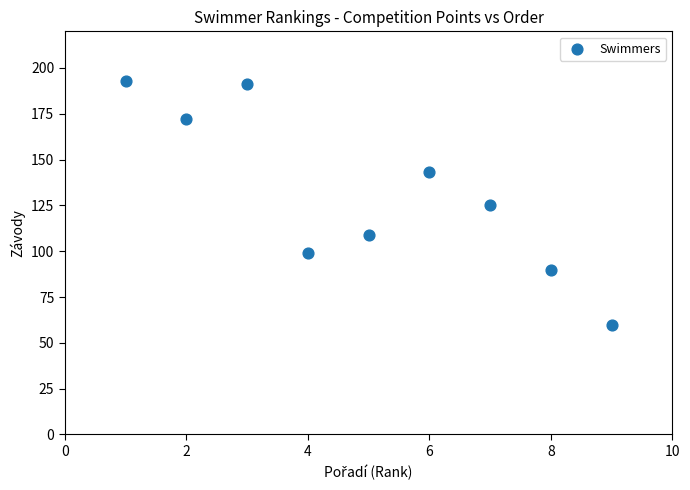

What is the average Y value?

131